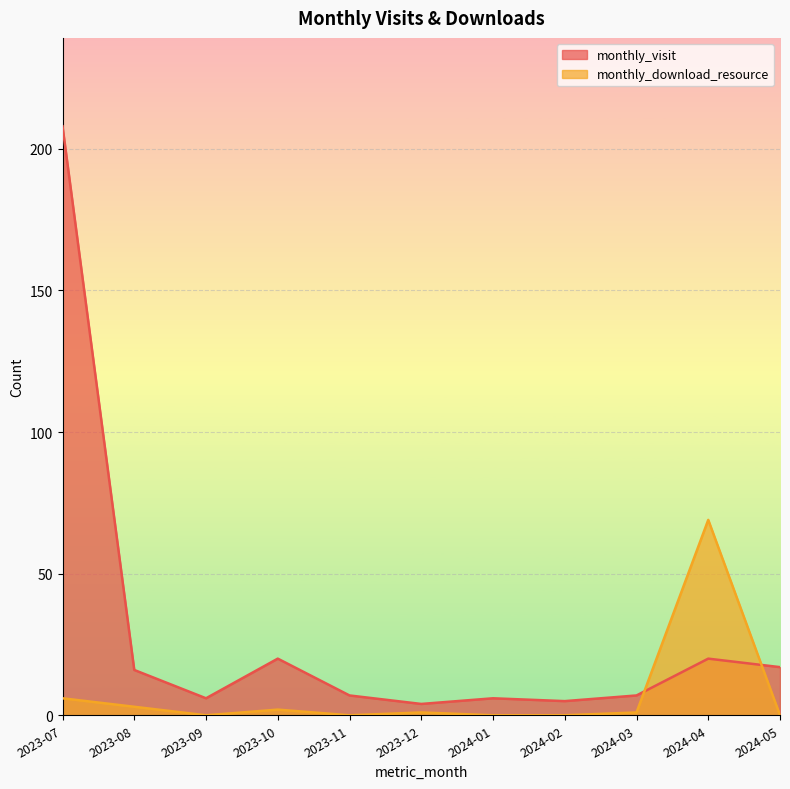

What is the maximum value shown in the chart?

208